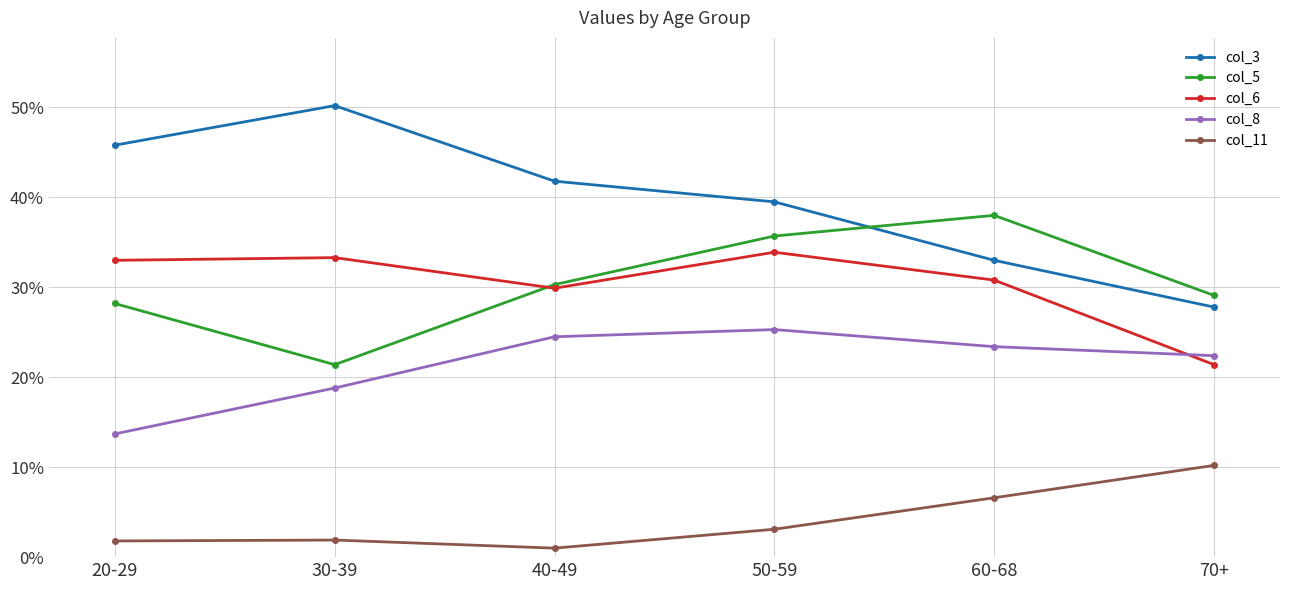

At which category does col_5 reach its first local peak?

60-68